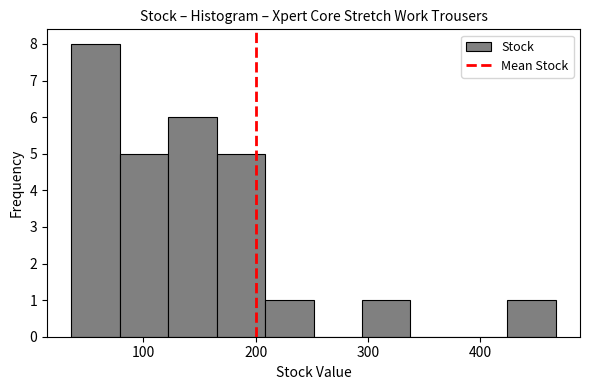

Reading left to right, transcribe this chart: for each bar, give the range it covers on the x-axis and its height. Neither the bar edges nor the heights are printed on the chart, so give them approximately, as read against the axes.

40 to 80: 8
80 to 120: 5
120 to 170: 6
170 to 210: 5
210 to 250: 1
250 to 290: 0
290 to 340: 1
340 to 380: 0
380 to 420: 0
420 to 470: 1